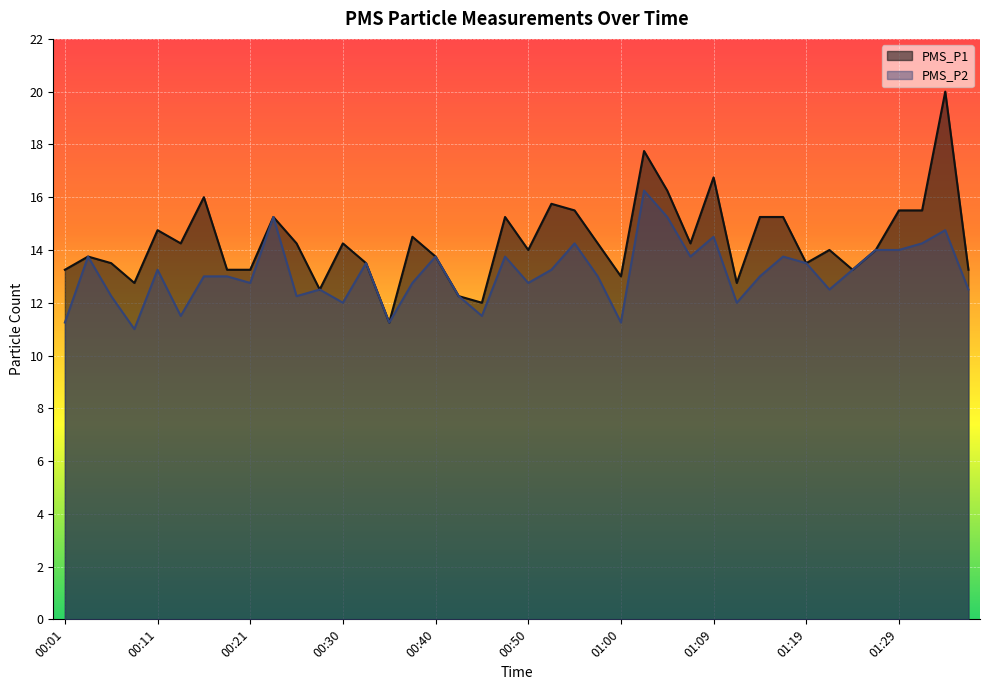

Is it true that PMS_P2 equals 23.6 at 00:40?

False